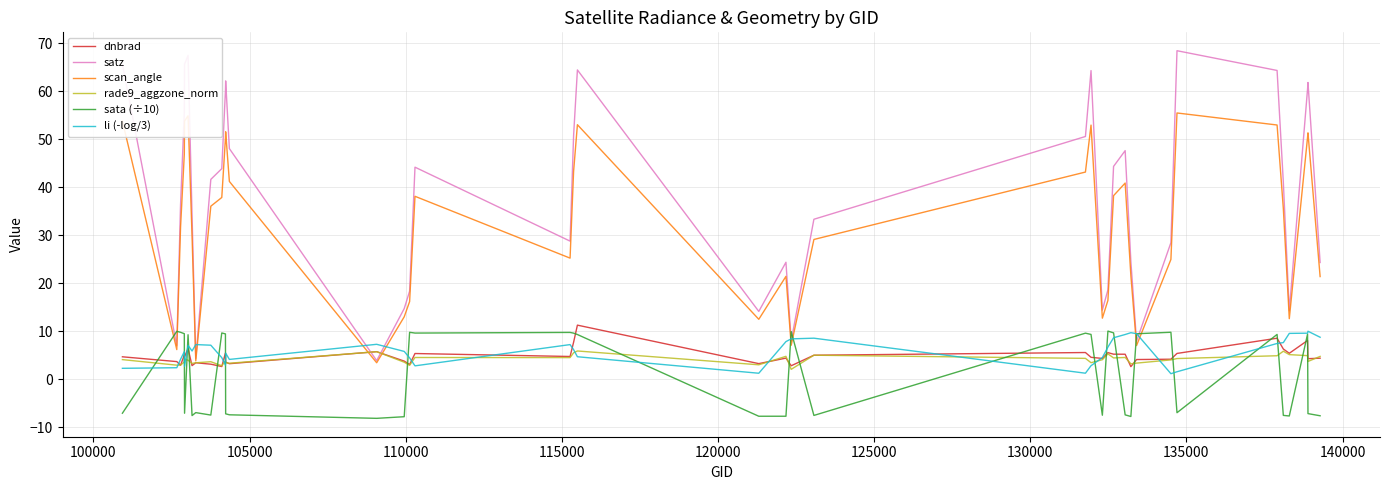

How many distinct data groups are displayed?

6